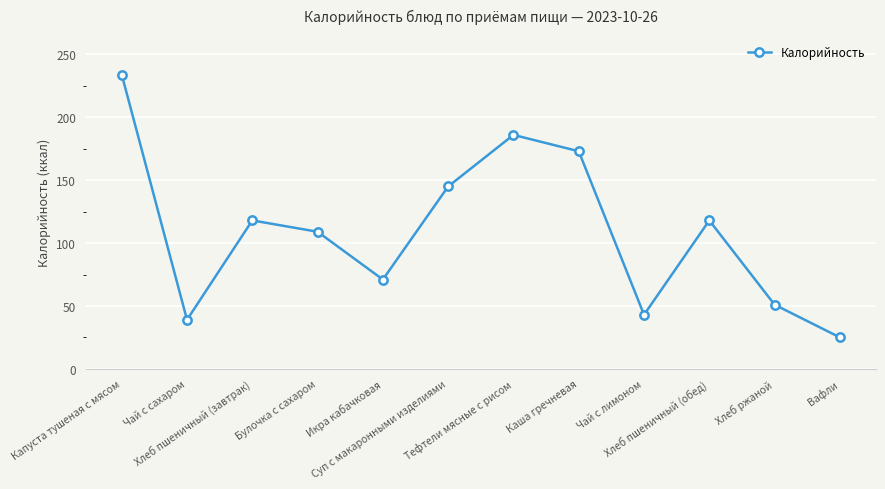

What is the minimum value shown in the chart?

25